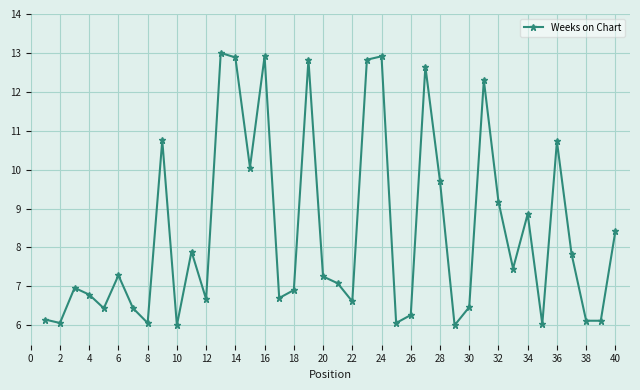

What is the maximum value shown in the chart?

13.0